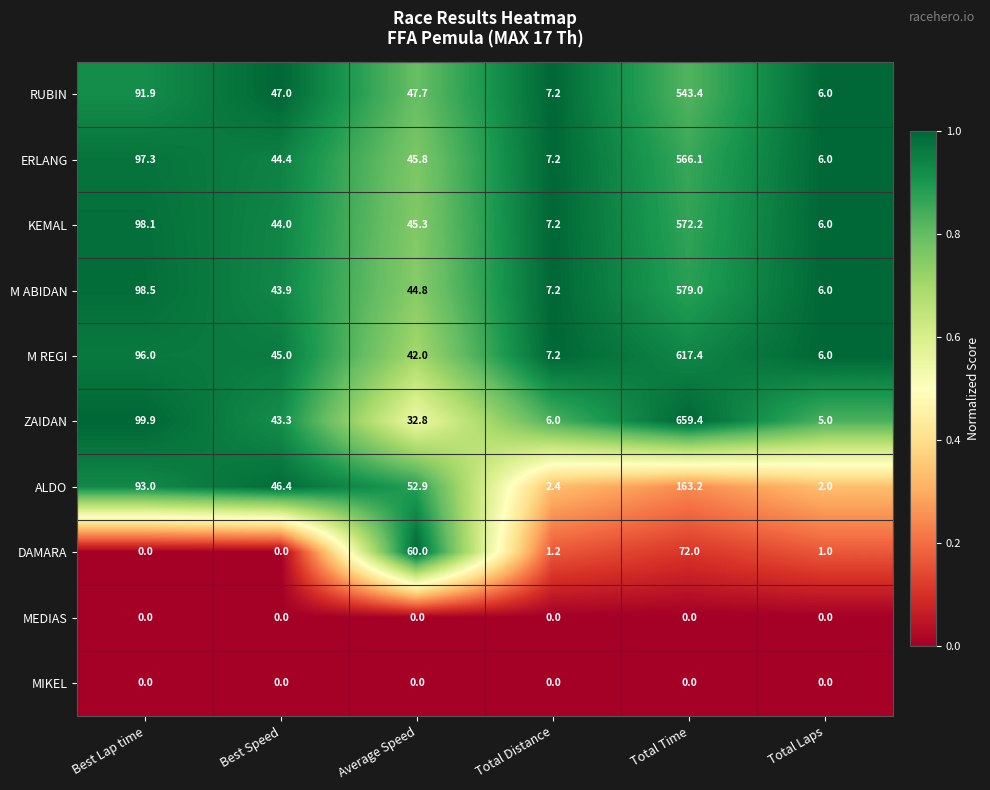

At which category does the chart reach its peak across all series?

Total Time